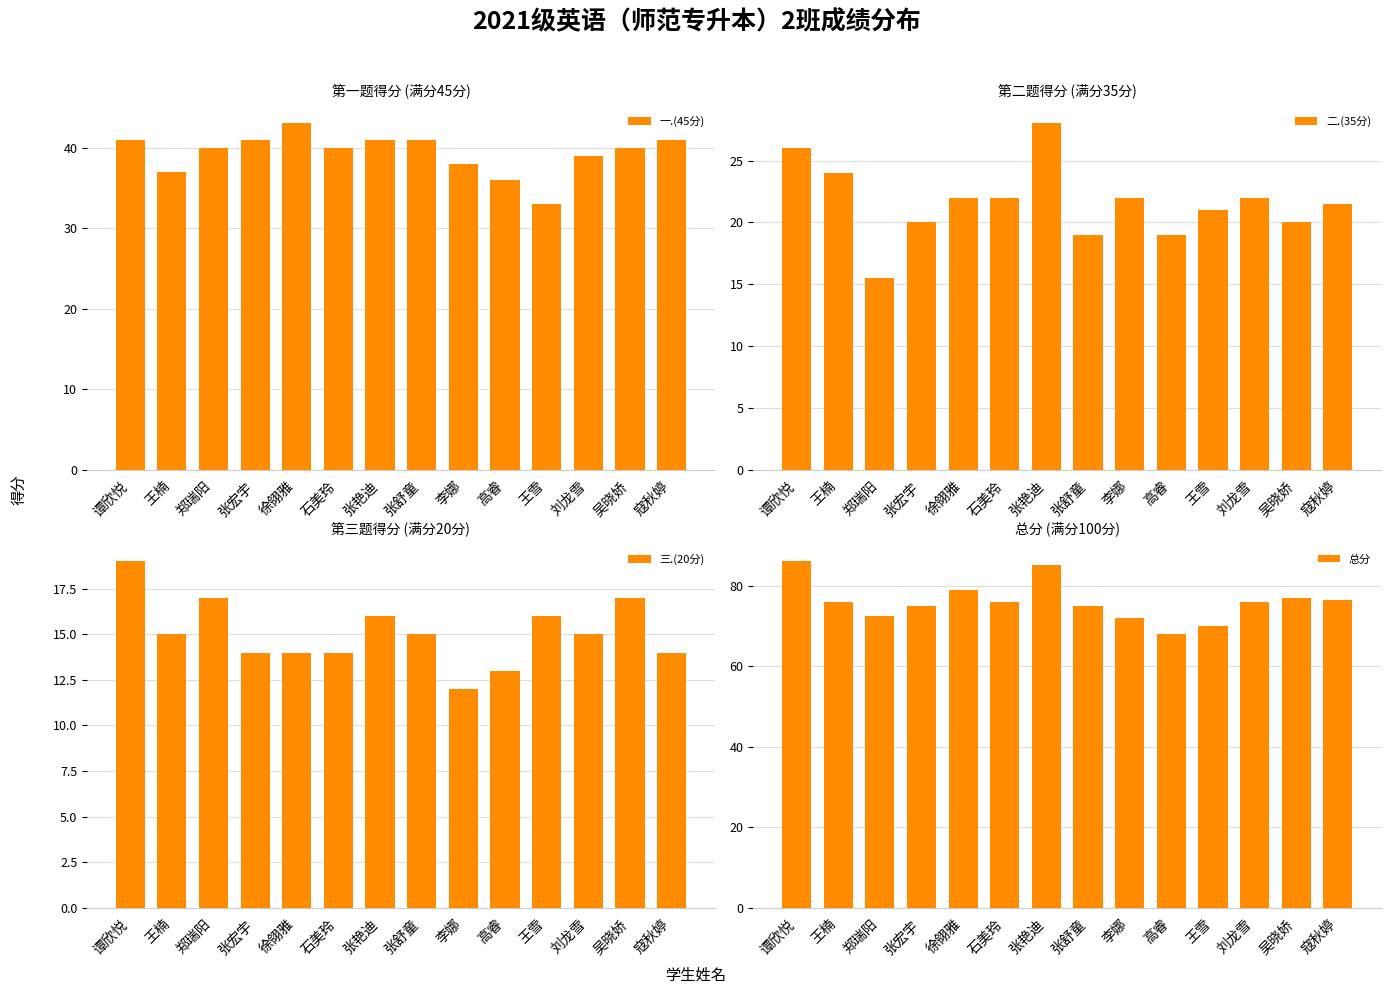

Rank the categories by 一.(45分) value from lowest to highest.

王雪, 高睿, 王楠, 李娜, 刘龙雪, 郑瑞阳, 石美玲, 吴晓娇, 谭欣悦, 张宏宇, 张艳迪, 张舒童, 寇秋婷, 徐翎雅